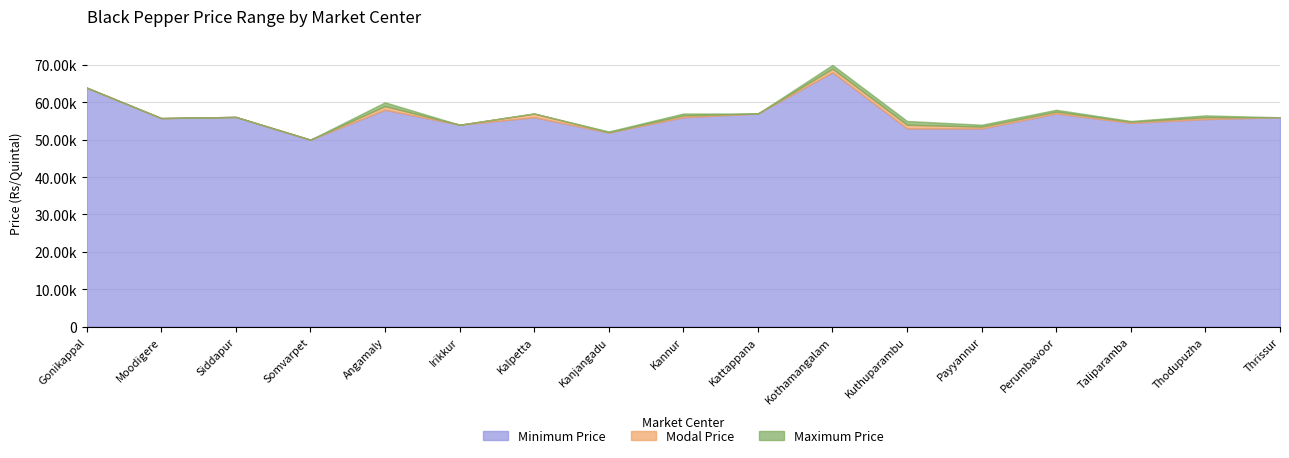

At which label is Minimum Price closest to 59000?

Angamaly